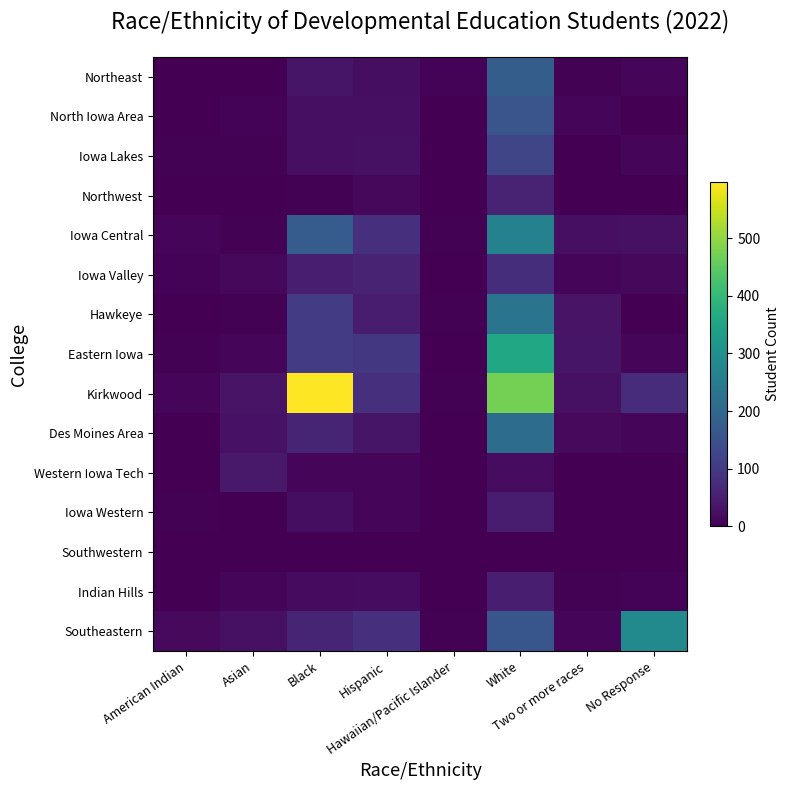

Reading right to left, transcribe all the data shown in this chart.

Northeast: No Response=9	Two or more races=4	White=176	Hawaiian/Pacific Islander=6	Hispanic=22	Black=35	Asian=2	American Indian=0
North Iowa Area: No Response=1	Two or more races=10	White=158	Hawaiian/Pacific Islander=0	Hispanic=25	Black=24	Asian=5	American Indian=0
Iowa Lakes: No Response=8	Two or more races=2	White=125	Hawaiian/Pacific Islander=1	Hispanic=27	Black=25	Asian=4	American Indian=3
Northwest: No Response=1	Two or more races=0	White=58	Hawaiian/Pacific Islander=0	Hispanic=13	Black=3	Asian=1	American Indian=0
Iowa Central: No Response=26	Two or more races=25	White=263	Hawaiian/Pacific Islander=3	Hispanic=80	Black=175	Asian=4	American Indian=9
Iowa Valley: No Response=12	Two or more races=8	White=79	Hawaiian/Pacific Islander=0	Hispanic=57	Black=50	Asian=12	American Indian=5
Hawkeye: No Response=0	Two or more races=31	White=231	Hawaiian/Pacific Islander=4	Hispanic=45	Black=105	Asian=4	American Indian=1
Eastern Iowa: No Response=9	Two or more races=34	White=358	Hawaiian/Pacific Islander=1	Hispanic=96	Black=103	Asian=10	American Indian=3
Kirkwood: No Response=77	Two or more races=27	White=473	Hawaiian/Pacific Islander=4	Hispanic=83	Black=598	Asian=31	American Indian=9
Des Moines Area: No Response=11	Two or more races=16	White=212	Hawaiian/Pacific Islander=0	Hispanic=33	Black=61	Asian=30	American Indian=0
Western Iowa Tech: No Response=1	Two or more races=1	White=21	Hawaiian/Pacific Islander=0	Hispanic=8	Black=8	Asian=41	American Indian=2
Iowa Western: No Response=1	Two or more races=0	White=49	Hawaiian/Pacific Islander=0	Hispanic=9	Black=23	Asian=1	American Indian=3
Southwestern: No Response=0	Two or more races=0	White=1	Hawaiian/Pacific Islander=0	Hispanic=0	Black=0	Asian=0	American Indian=0
Indian Hills: No Response=6	Two or more races=3	White=51	Hawaiian/Pacific Islander=0	Hispanic=21	Black=18	Asian=10	American Indian=1
Southeastern: No Response=284	Two or more races=8	White=161	Hawaiian/Pacific Islander=3	Hispanic=83	Black=62	Asian=28	American Indian=16